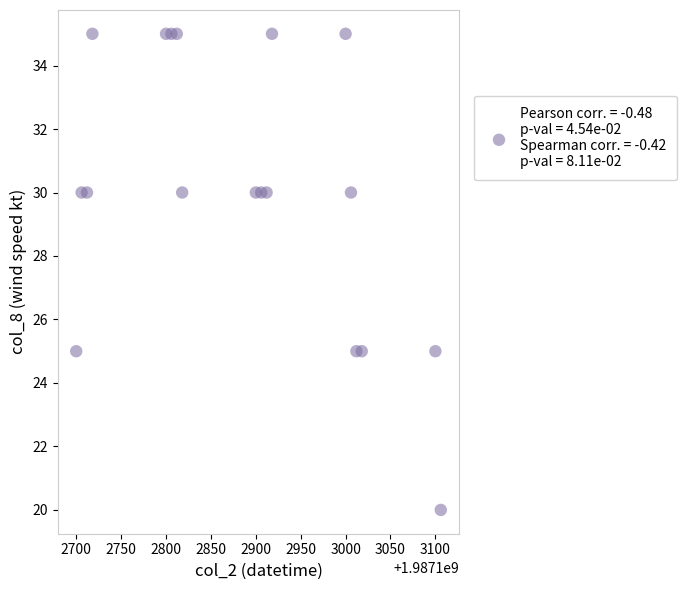

List the coordinates of all points as (Y, X) pairs, reading left to right.

(25, 1987102700)  (30, 1987102706)  (30, 1987102712)  (35, 1987102718)  (35, 1987102800)  (35, 1987102806)  (35, 1987102812)  (30, 1987102818)  (30, 1987102900)  (30, 1987102906)  (30, 1987102912)  (35, 1987102918)  (35, 1987103000)  (30, 1987103006)  (25, 1987103012)  (25, 1987103018)  (25, 1987103100)  (20, 1987103106)